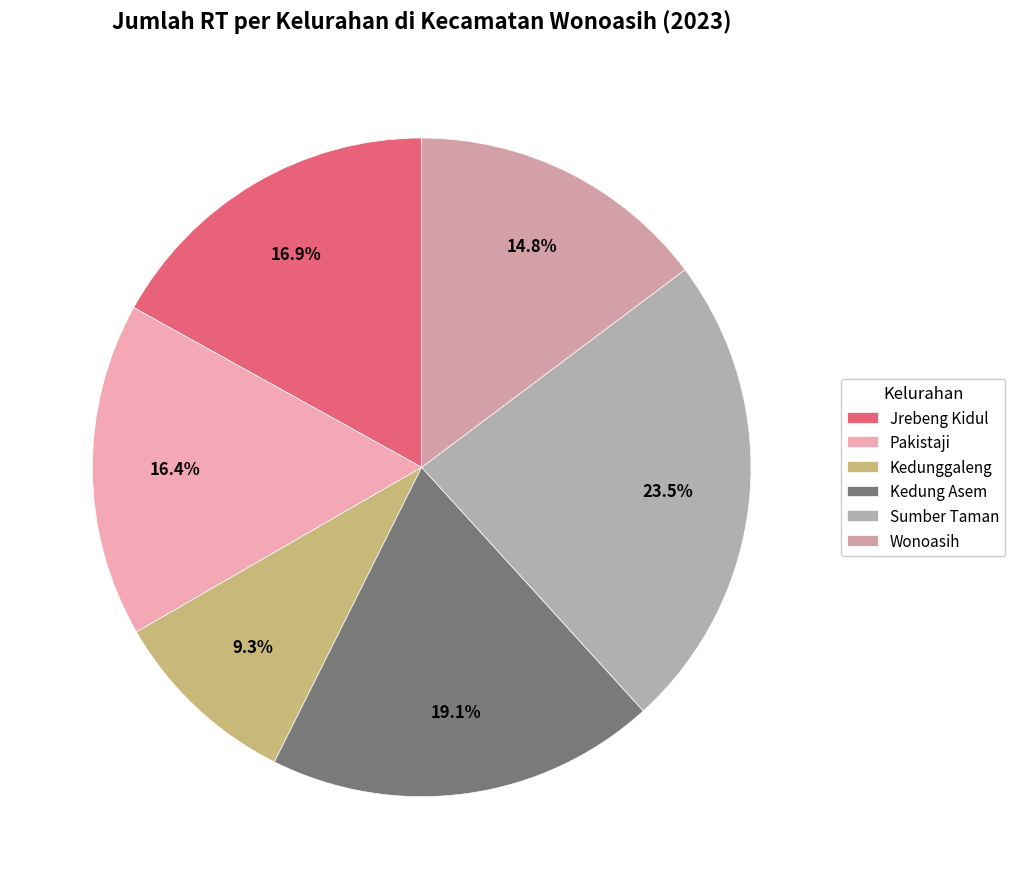

How many slices are in this pie chart?

6